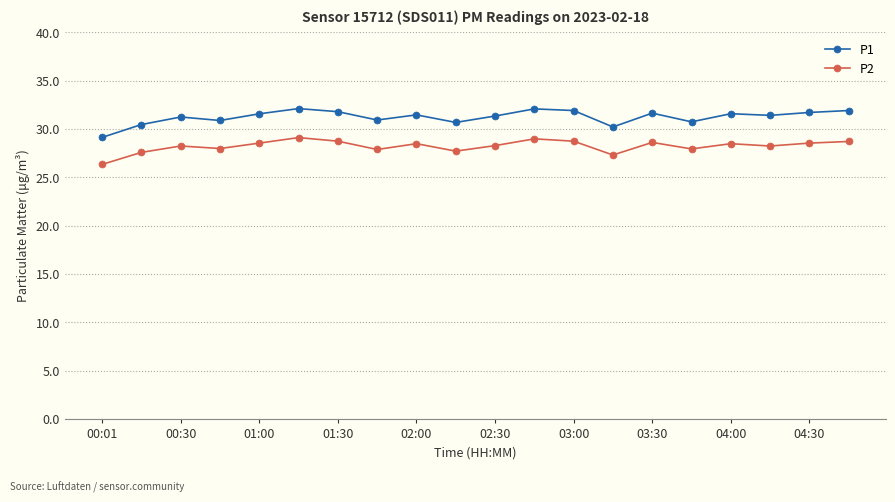

True or false: P2 has more than 1 points higher than both neighbors.

True